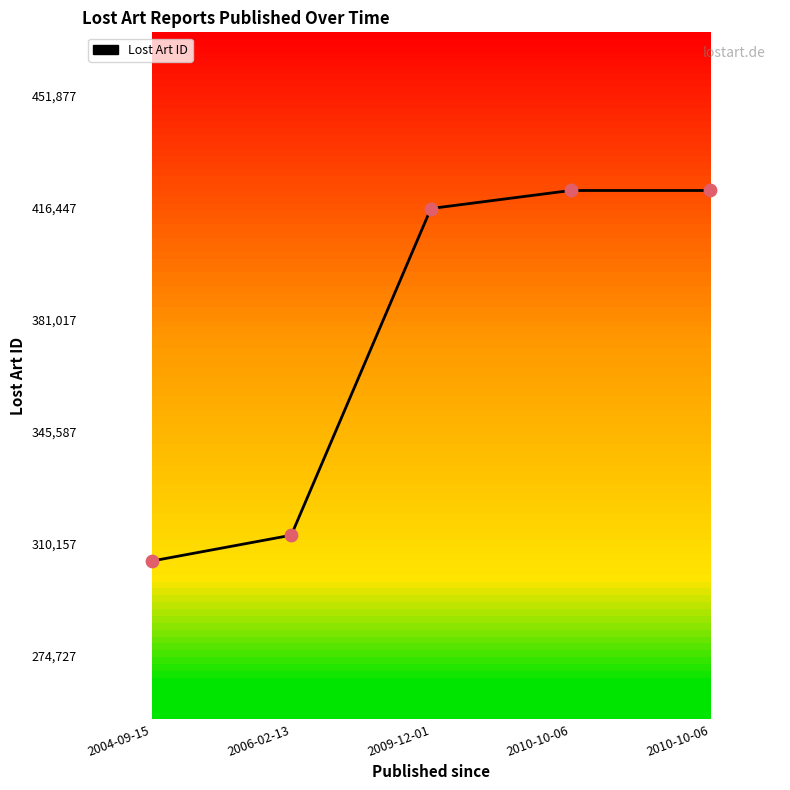

What is the change in value from 2006-02-13 to 2010-10-06?

+108979